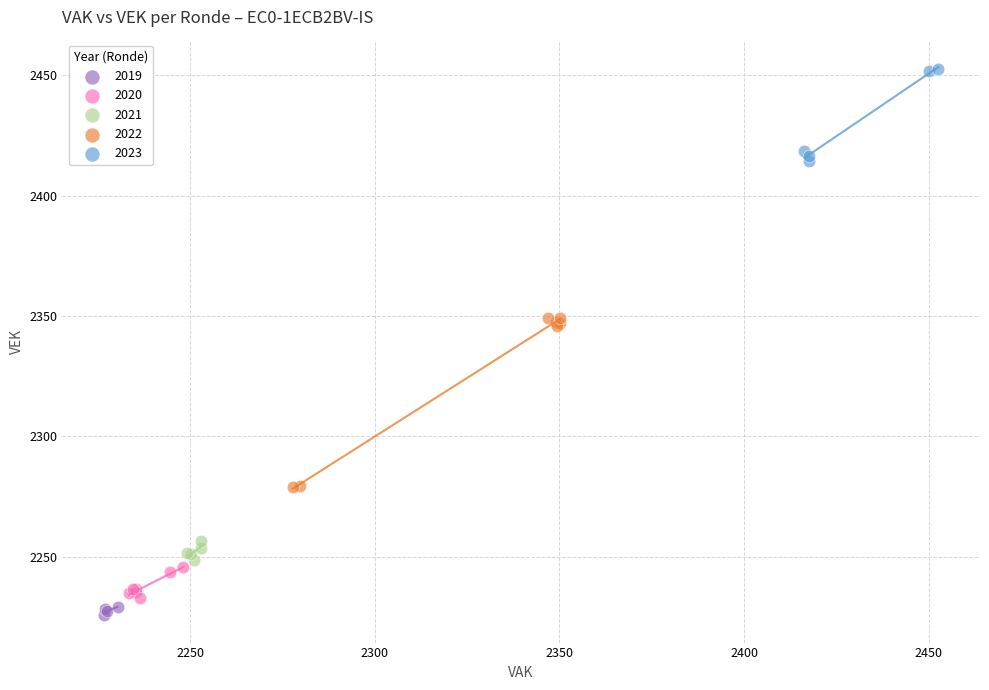

Which series reaches the maximum Y coordinate?

2023